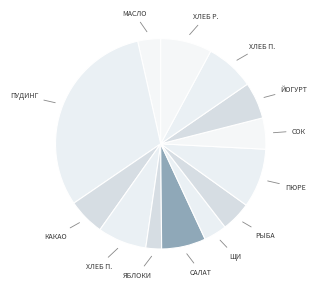

How many segments does this pie chart have?

13